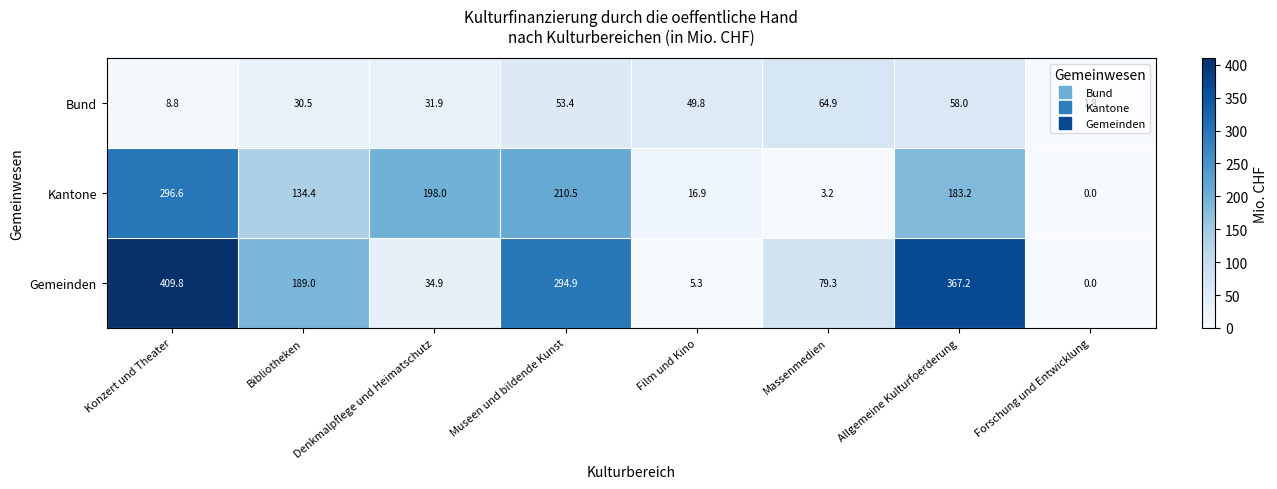

Which series changed the most between Konzert und Theater and Bibliotheken?

Gemeinden